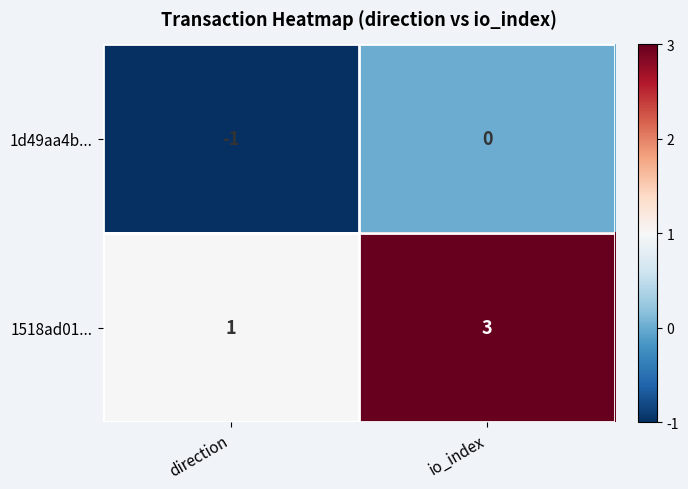

The 1518ad01... series shows 5 at io_index. True or false?

False